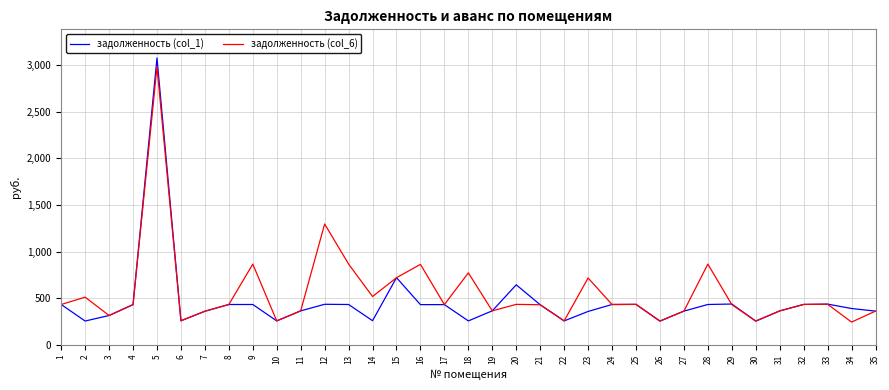

What is the difference between the highest and lowest values at 2?

256.0